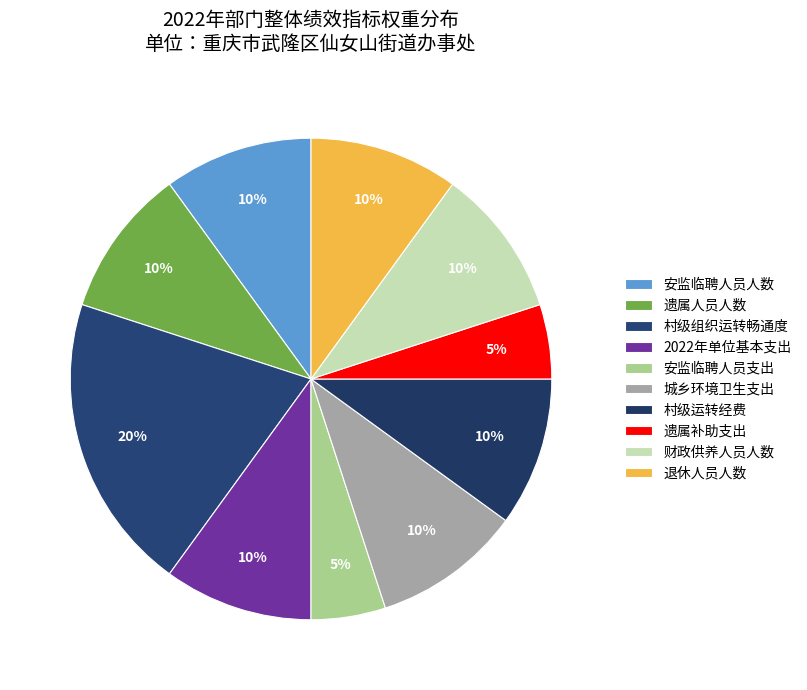

Count the number of slices in the pie.

10